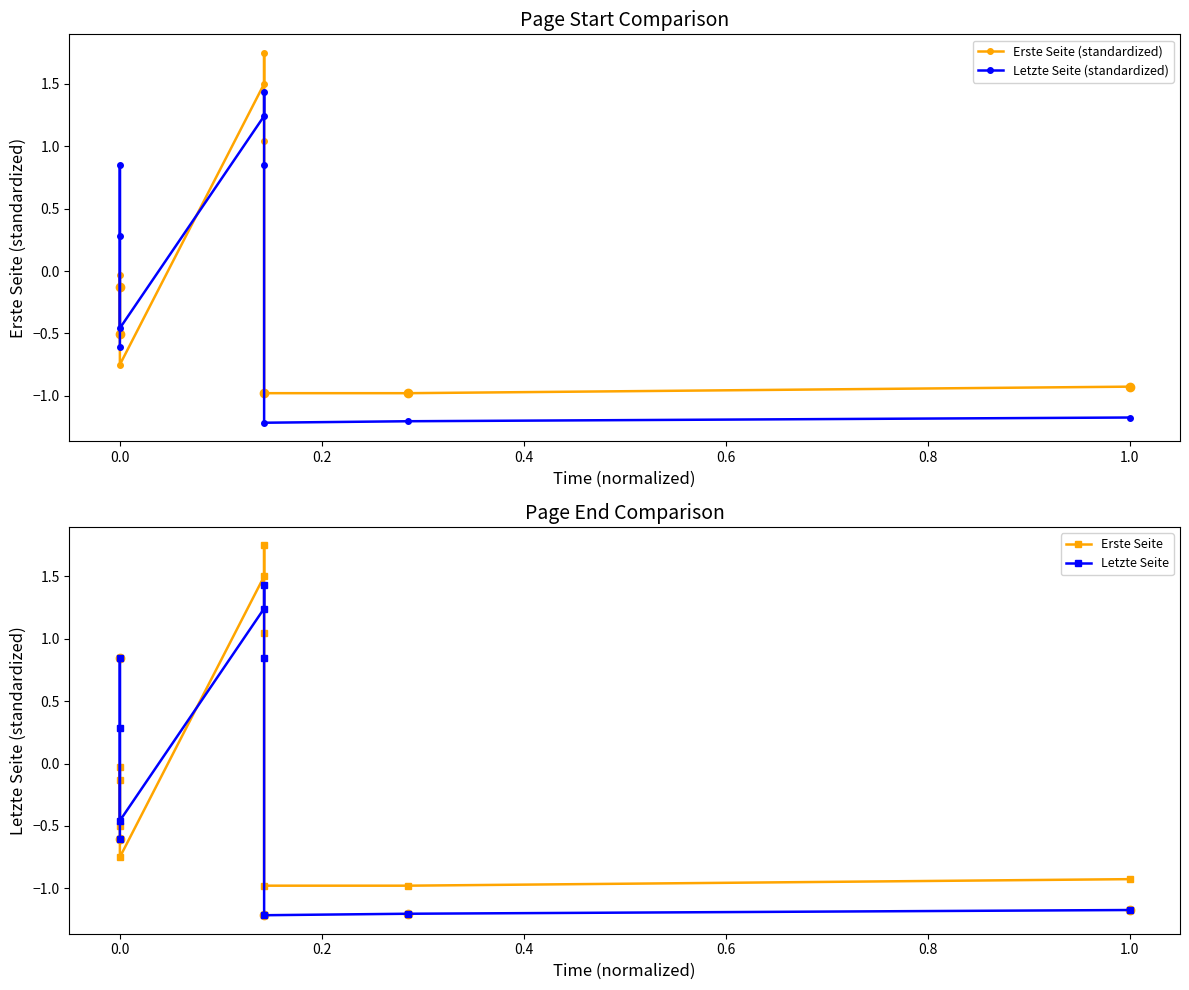

Which series has the widest spread of values?

Erste Seite (standardized)